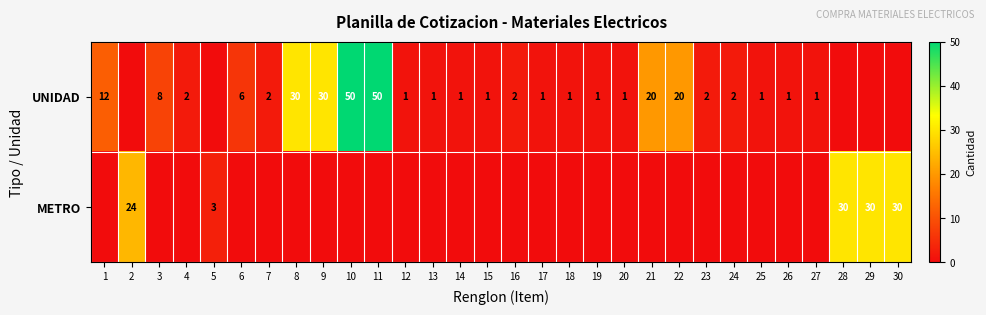

The UNIDAD series shows 30 at 8. True or false?

True